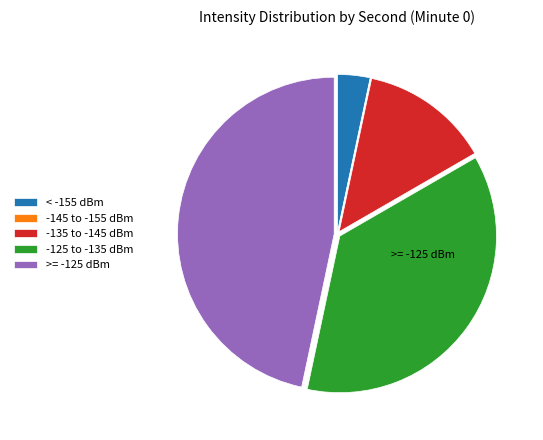

The >= -125 dBm slice represents 47% of the pie. True or false?

True